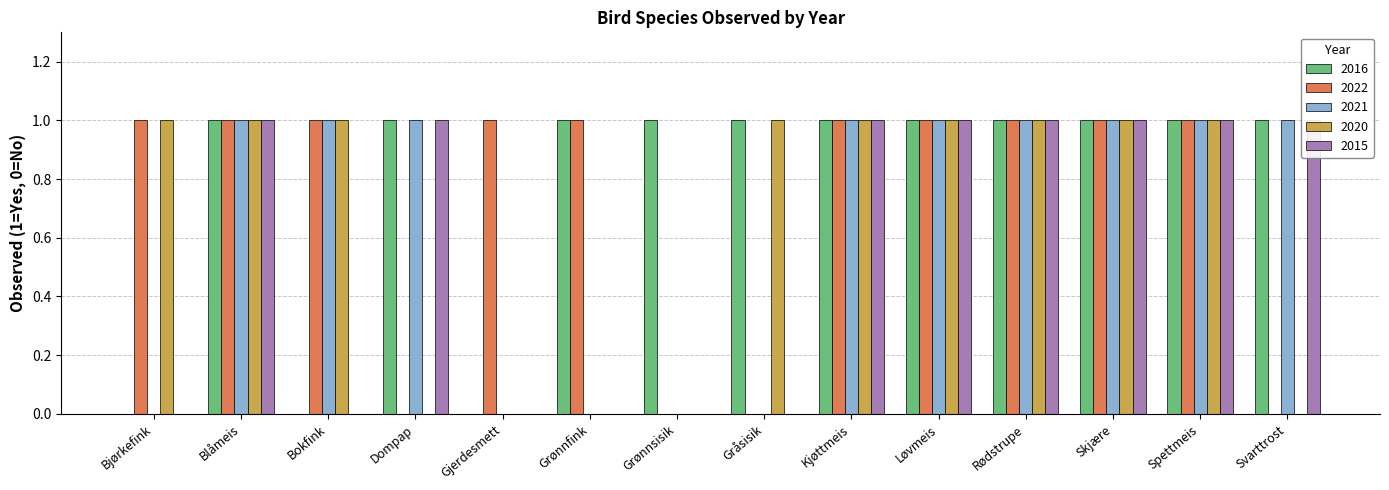

Reading right to left, list all the values displayed in this chart.

2016: Svarttrost=1	Spettmeis=1	Skjære=1	Rødstrupe=1	Løvmeis=1	Kjøttmeis=1	Gråsisik=1	Grønnsisik=1	Grønnfink=1	Gjerdesmett=0	Dompap=1	Bokfink=0	Blåmeis=1	Bjørkefink=0
2022: Svarttrost=0	Spettmeis=1	Skjære=1	Rødstrupe=1	Løvmeis=1	Kjøttmeis=1	Gråsisik=0	Grønnsisik=0	Grønnfink=1	Gjerdesmett=1	Dompap=0	Bokfink=1	Blåmeis=1	Bjørkefink=1
2021: Svarttrost=1	Spettmeis=1	Skjære=1	Rødstrupe=1	Løvmeis=1	Kjøttmeis=1	Gråsisik=0	Grønnsisik=0	Grønnfink=0	Gjerdesmett=0	Dompap=1	Bokfink=1	Blåmeis=1	Bjørkefink=0
2020: Svarttrost=0	Spettmeis=1	Skjære=1	Rødstrupe=1	Løvmeis=1	Kjøttmeis=1	Gråsisik=1	Grønnsisik=0	Grønnfink=0	Gjerdesmett=0	Dompap=0	Bokfink=1	Blåmeis=1	Bjørkefink=1
2015: Svarttrost=1	Spettmeis=1	Skjære=1	Rødstrupe=1	Løvmeis=1	Kjøttmeis=1	Gråsisik=0	Grønnsisik=0	Grønnfink=0	Gjerdesmett=0	Dompap=1	Bokfink=0	Blåmeis=1	Bjørkefink=0